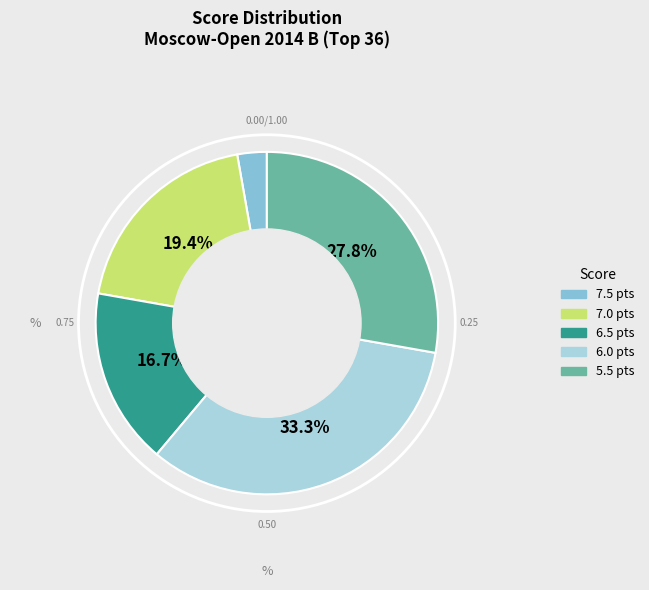

What is the smallest slice in the pie chart?

7.5